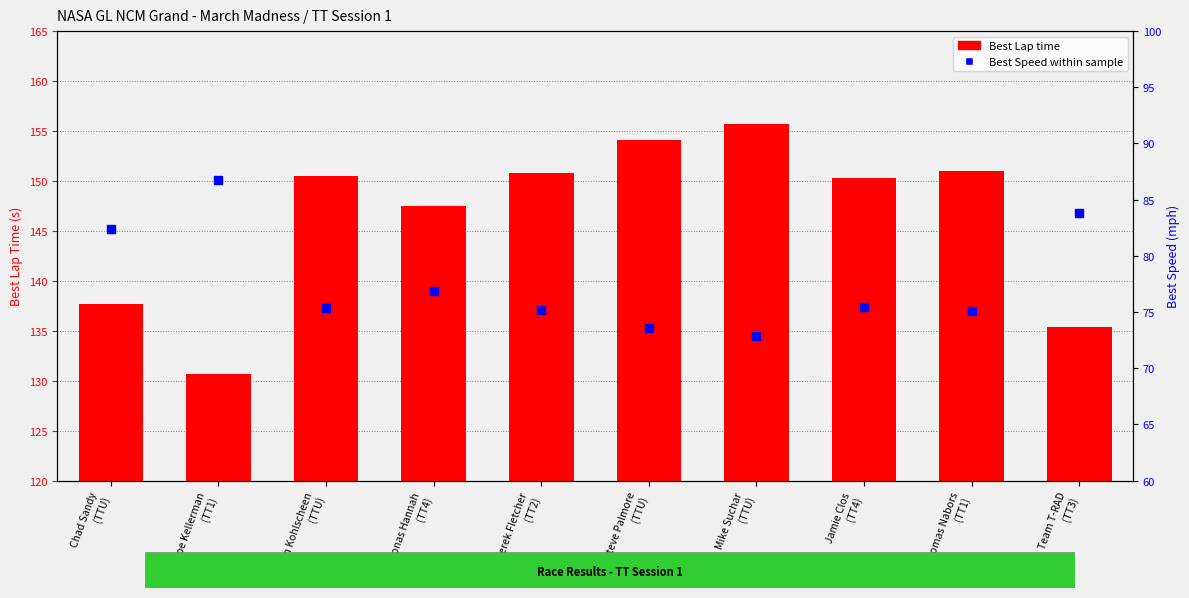

At which category is the sum across all series the highest?

Mike Suchar
(TTU)